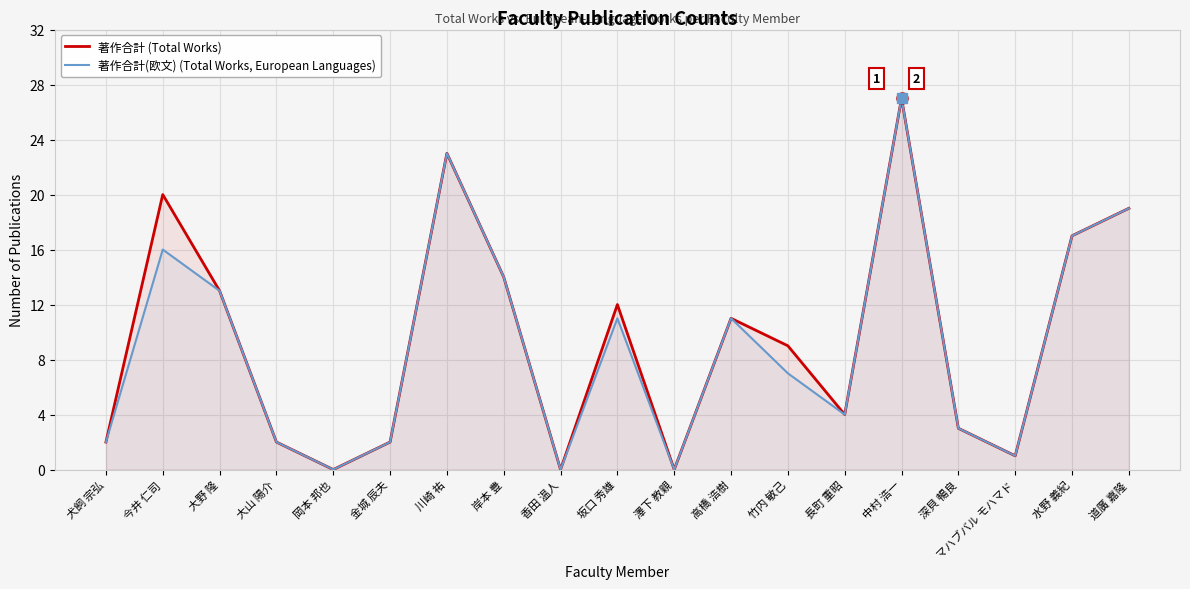

What is the label of the 2nd point from the left?

今井 仁司